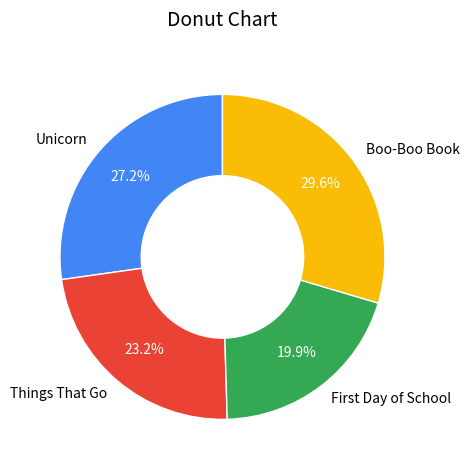

To the nearest percent, what is the average slice percentage?

25%